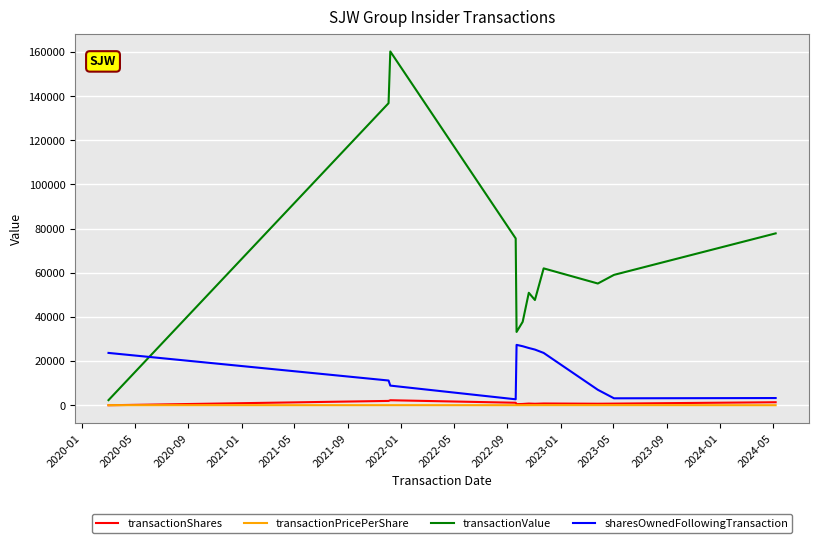

Which series has the widest spread of values?

transactionValue